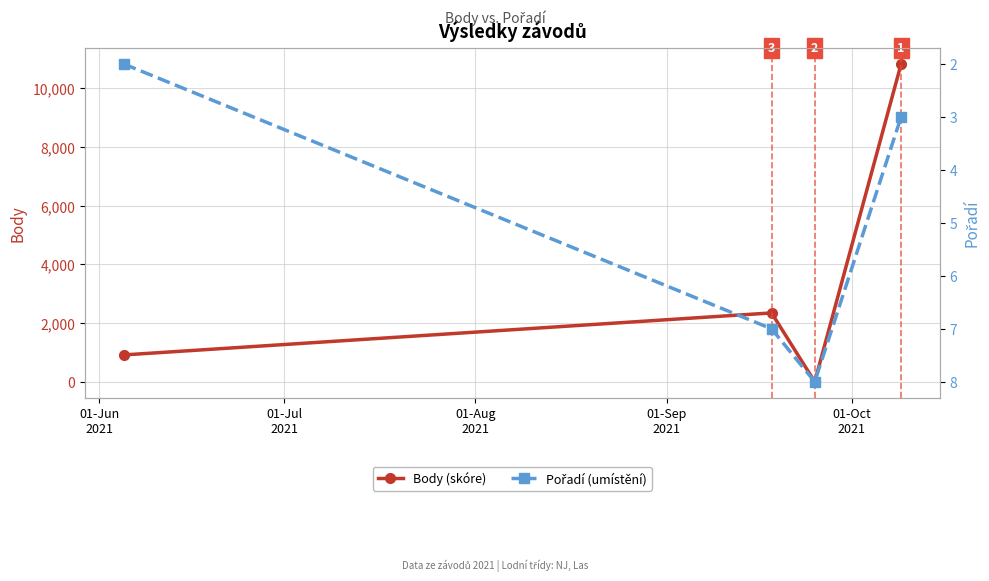

Reading left to right, what are all the values shown in this chart?

Body (skóre): 914	2346	0	10832
Pořadí (umístění): 2	7	8	3